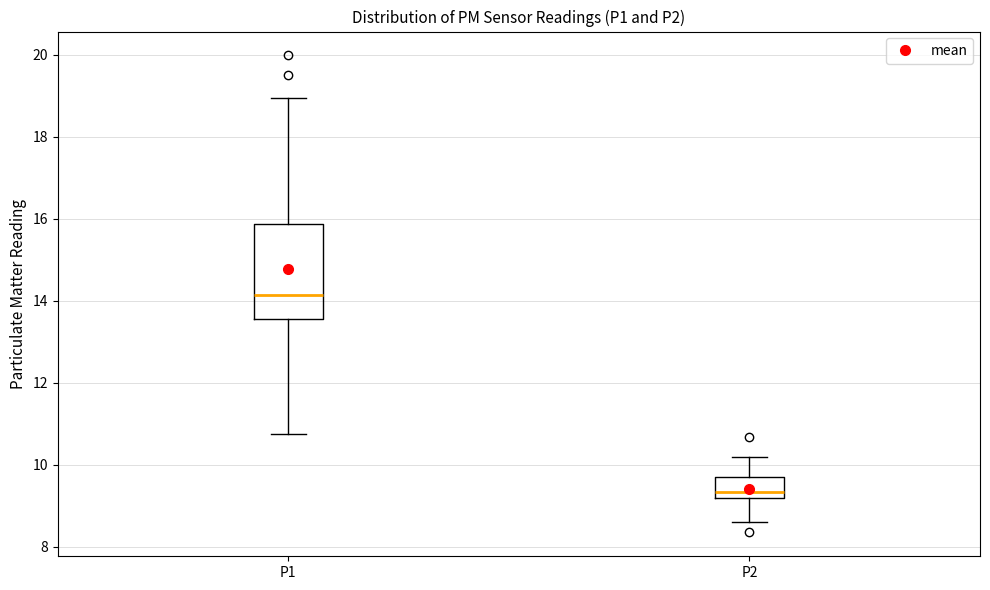

Which box is the tallest, from its lower edge to its upper edge?

P1